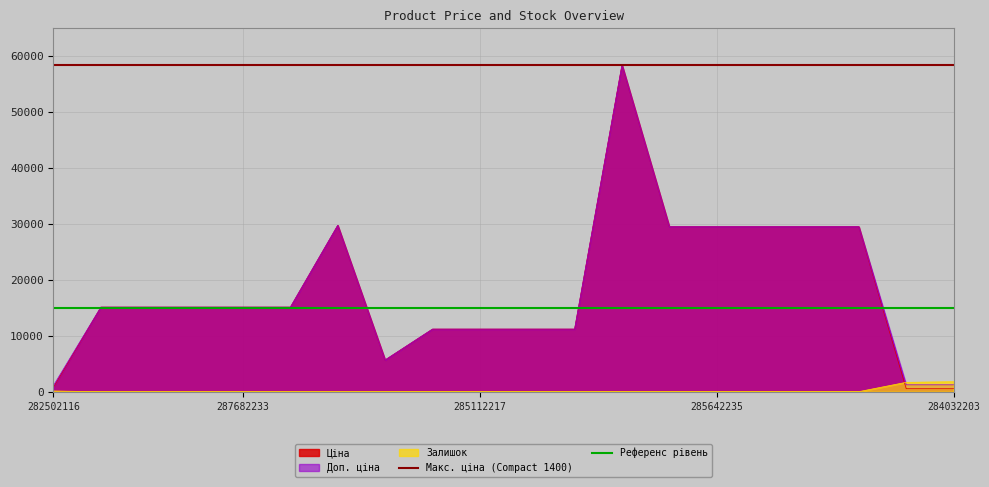

Is it true that Макс. ціна (Compact 1400) equals 20903.1 at 287682233?

False